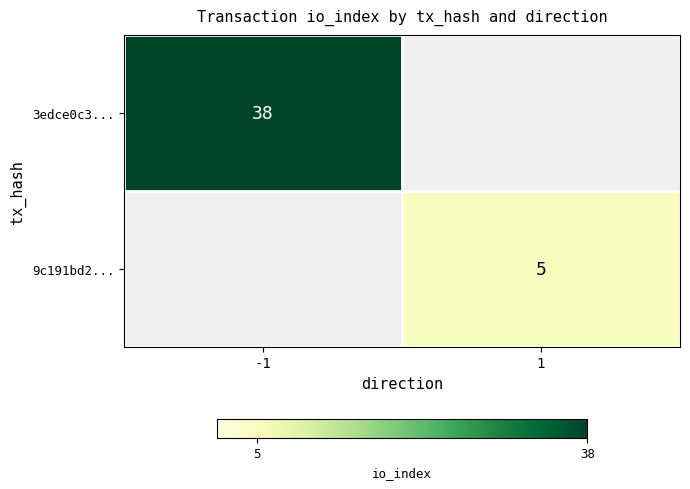

The 3edce0c3... series shows 18 at -1. True or false?

False